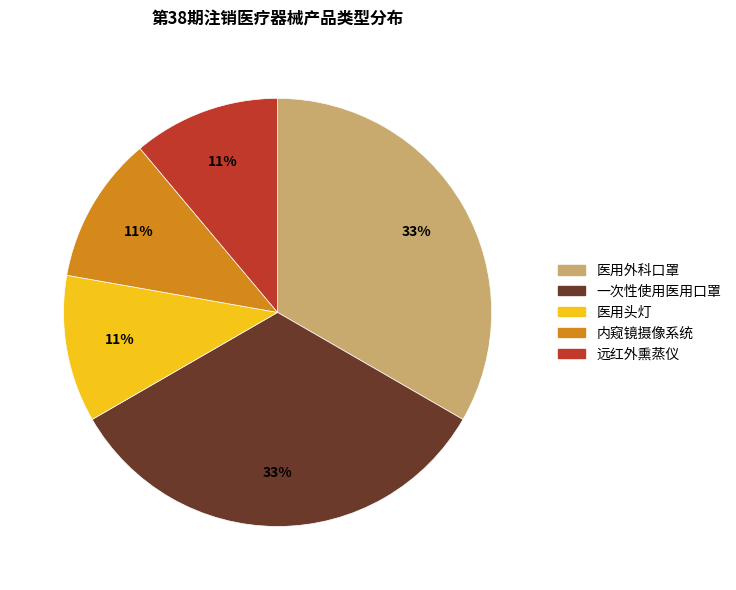

Does 内窥镜摄像系统 account for over 50% of the chart?

No